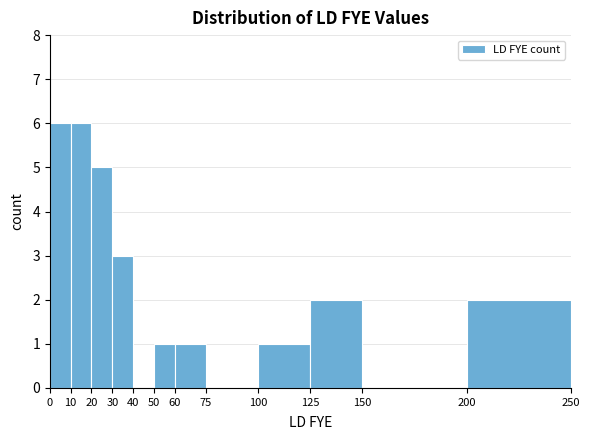

Reading left to right, list every bar in this chart as the range it spans on the x-axis followed by its height. The values are not printed on the chart, so give them approximately, as read against the axis.

0 to 10: 6
10 to 20: 6
20 to 30: 5
30 to 40: 3
40 to 50: 0
50 to 60: 1
60 to 75: 1
75 to 100: 0
100 to 125: 1
125 to 150: 2
150 to 200: 0
200 to 250: 2